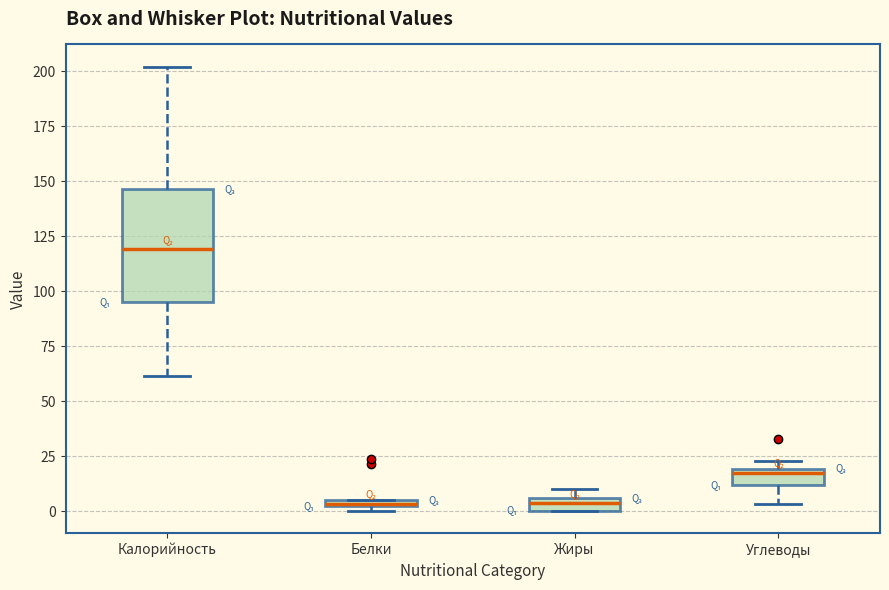

Comparing the boxes themselves (not the whiskers), which one is the tallest?

Калорийность